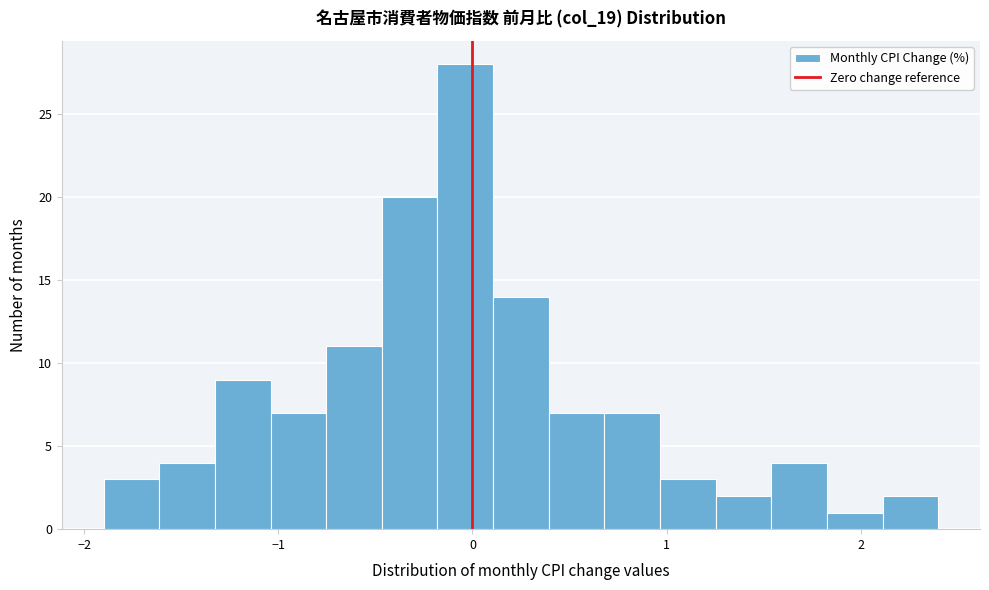

Around what value on the x-axis is the tallest bar? Give the approximate position of its centre, as read against the axis.

0.0